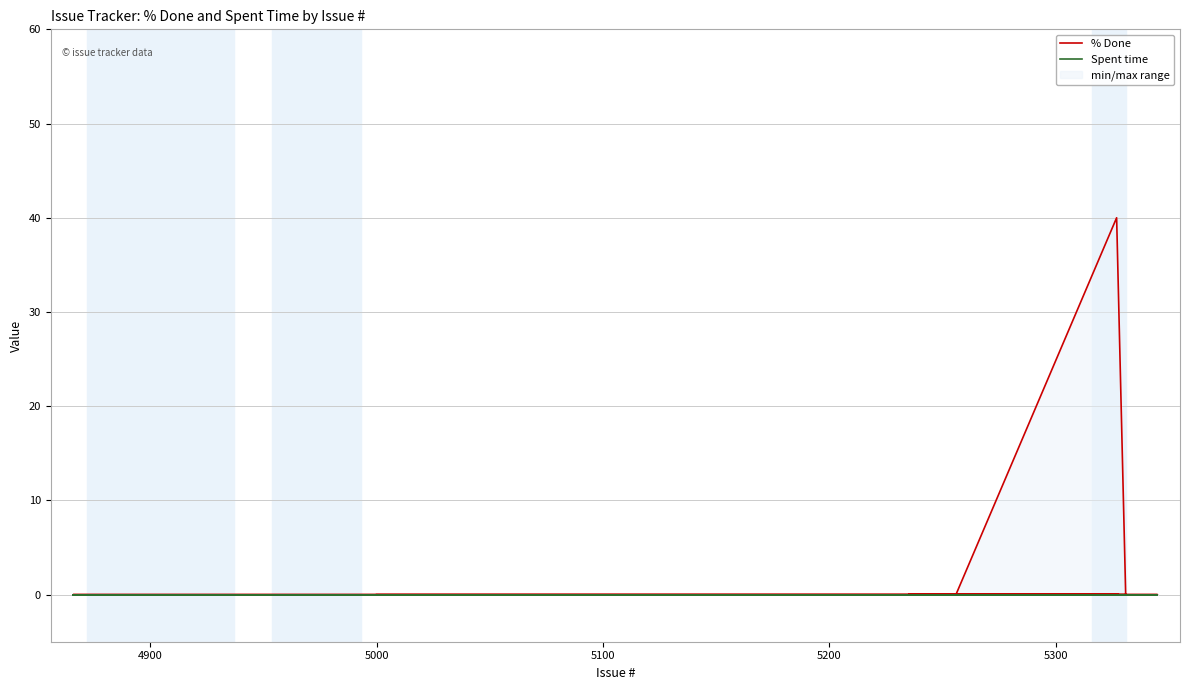

True or false: % Done and Spent time intersect in this chart.

False